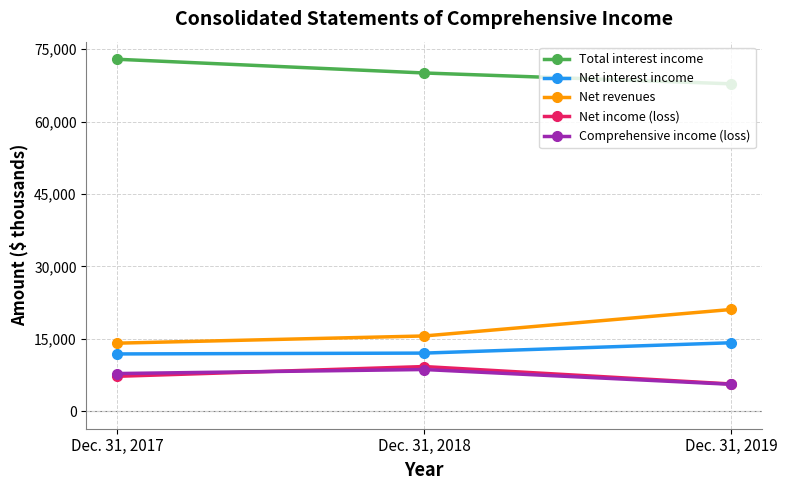

What is the total value across all series at Dec. 31, 2017?

113822